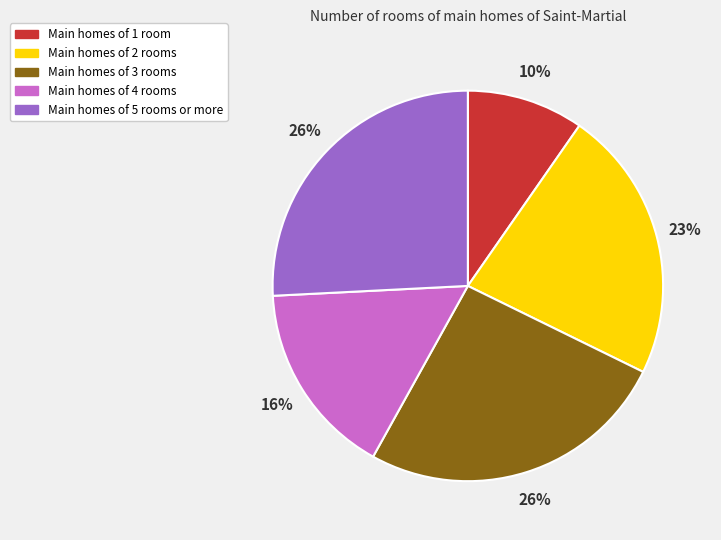

To the nearest percent, what is the difference between the largest and smallest slice percentages?

16%